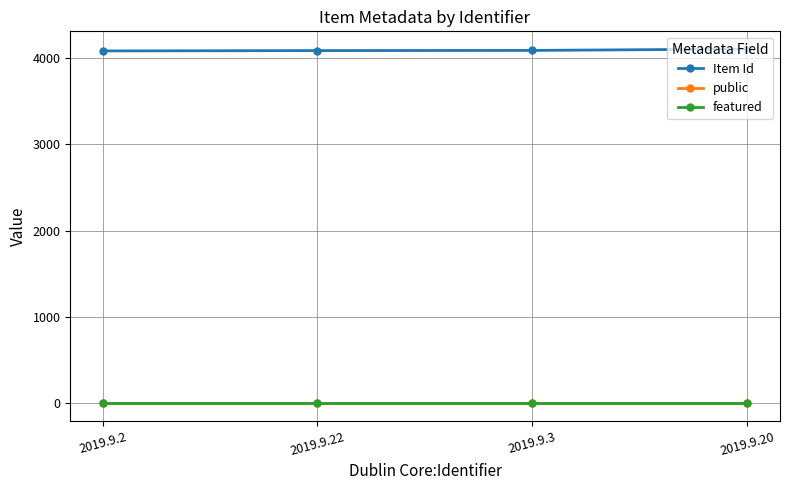

At how many categories does at least one series exceed 515?

4